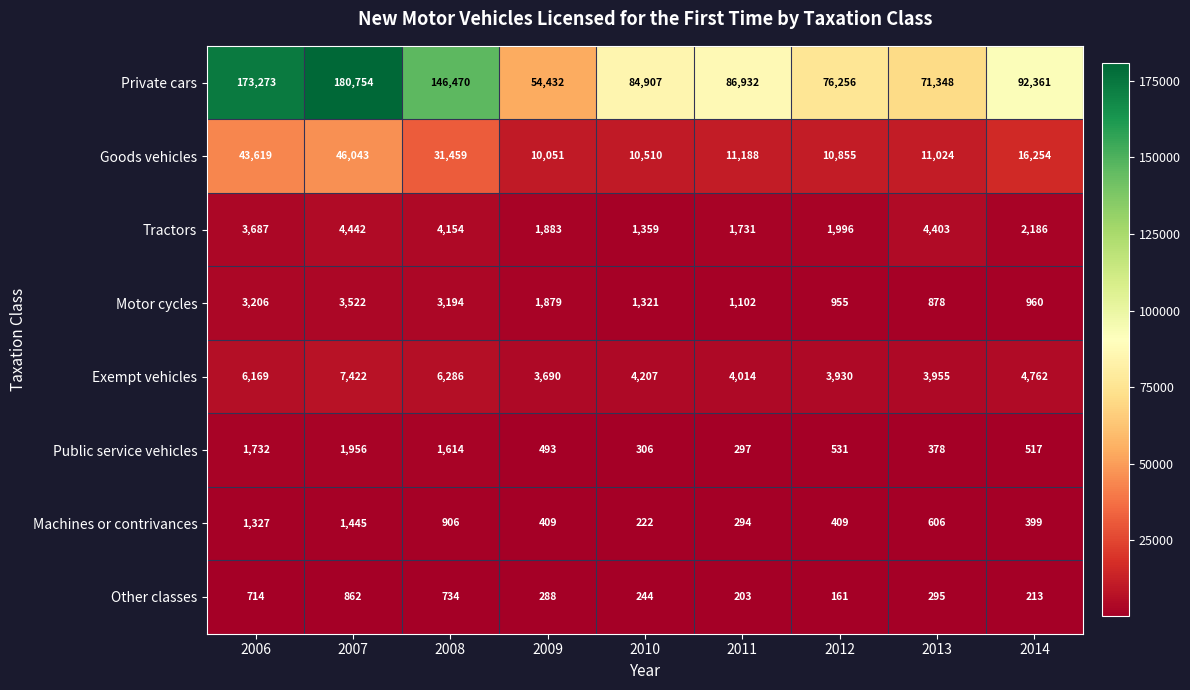

At which category is the sum across all series the highest?

2007